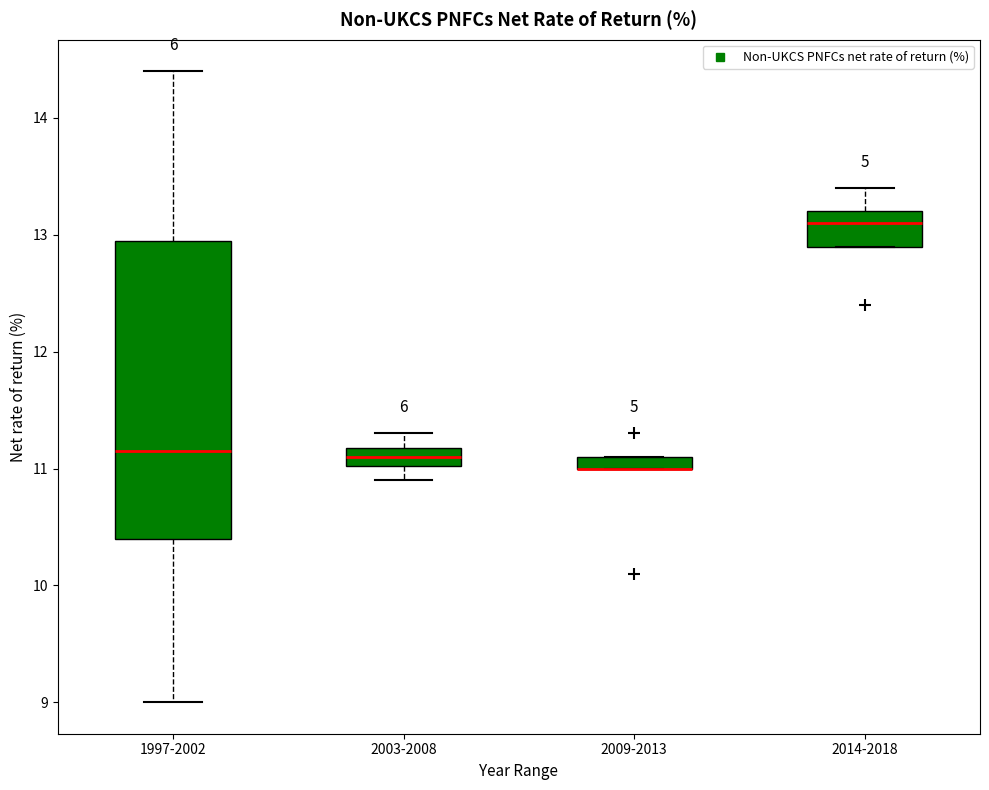

Comparing the boxes themselves (not the whiskers), which one is the tallest?

1997-2002